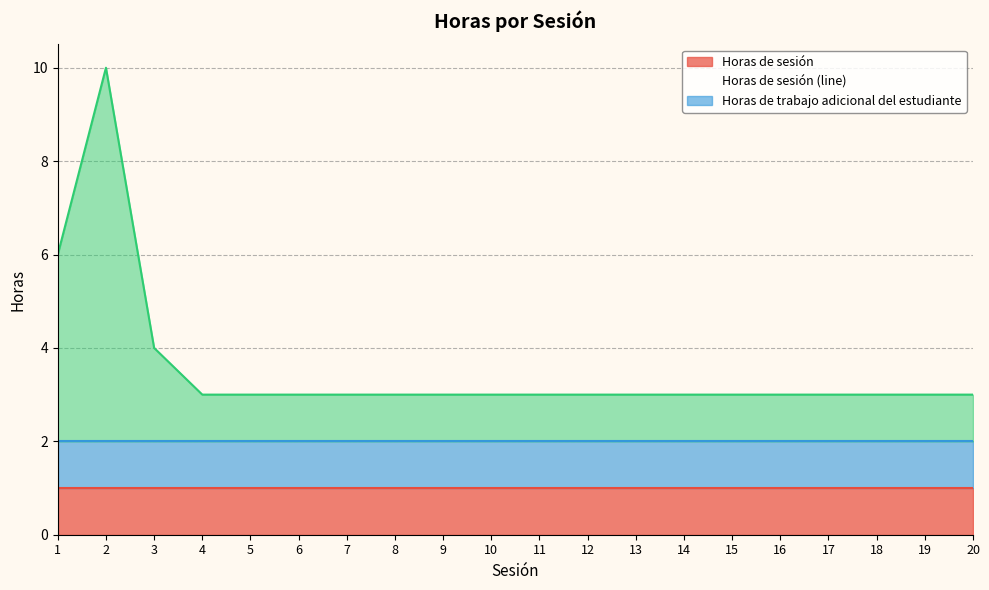

What is the value of the Horas de trabajo adicional del estudiante (line) point at the 17th from the left?

2